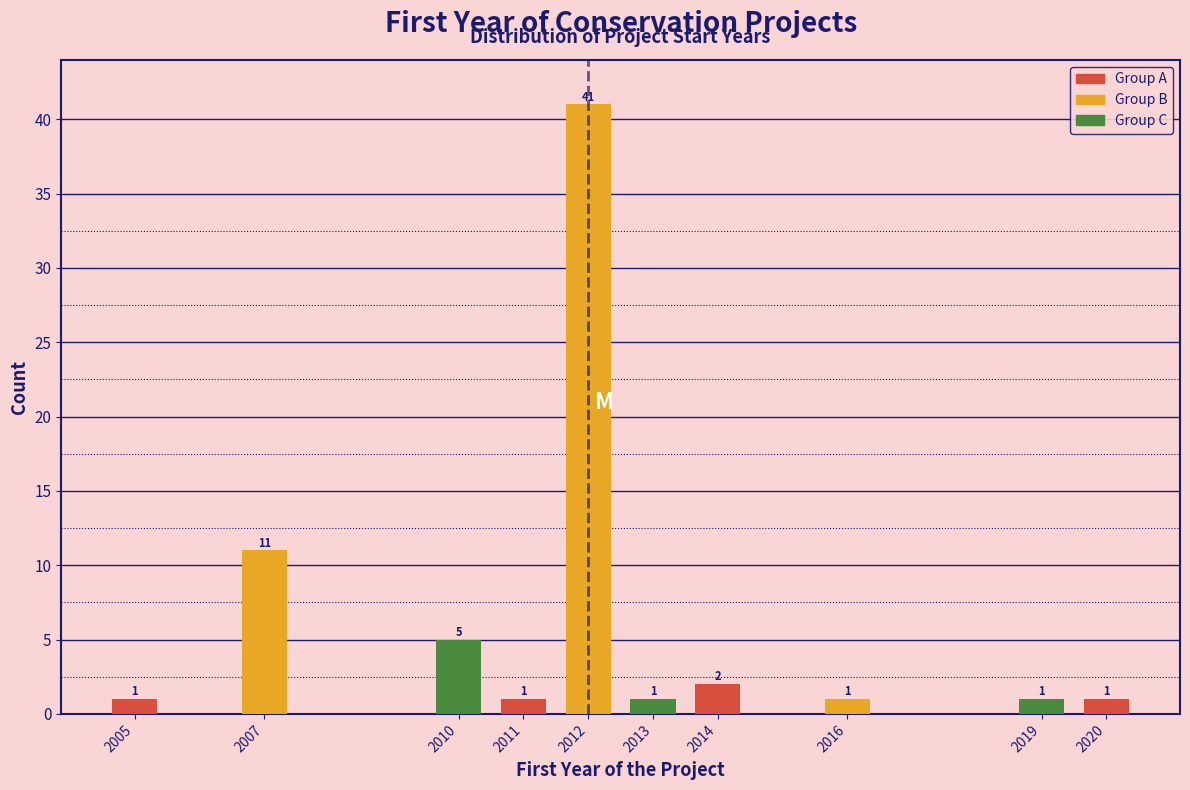

Reading left to right, extract all data points from this chart.

2005=1	2007=11	2010=5	2011=1	2012=41	2013=1	2014=2	2016=1	2019=1	2020=1